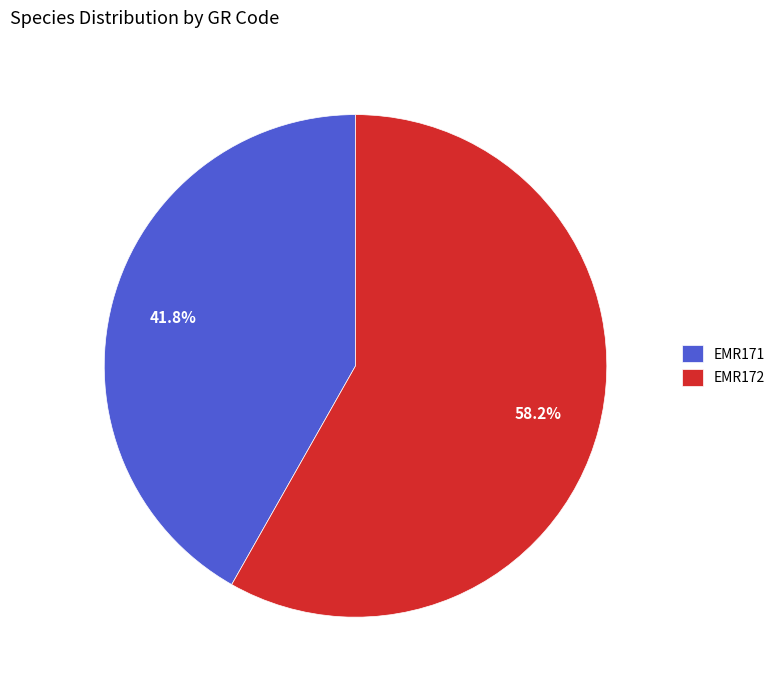

Which category has the biggest portion of the pie?

EMR172